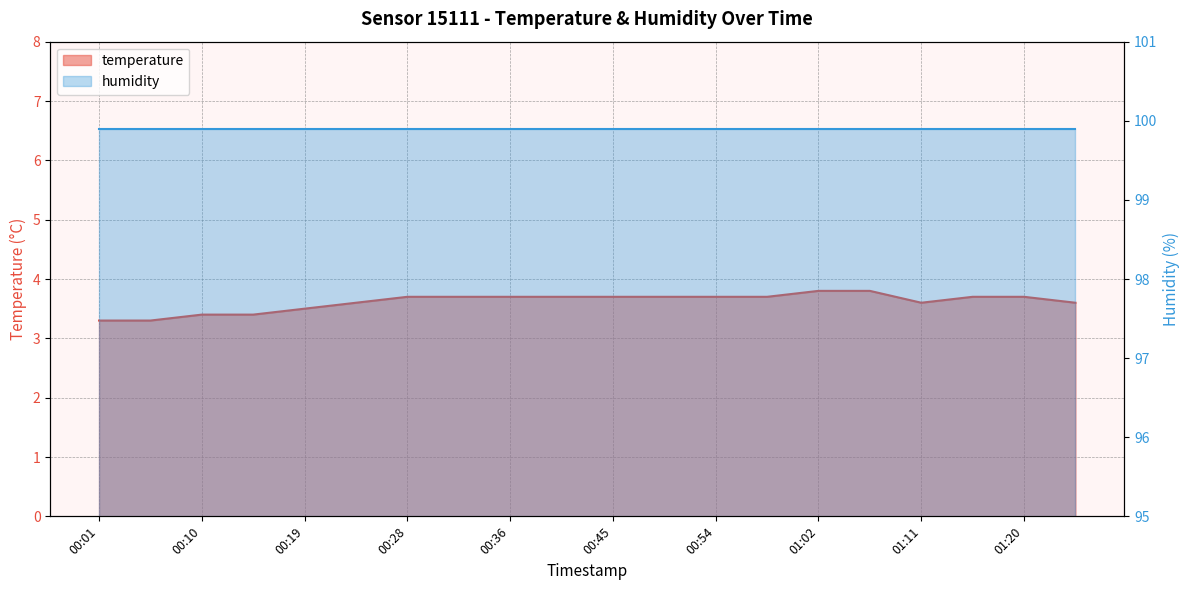

The chart shows a value of 6.3 at 00:19. True or false?

False